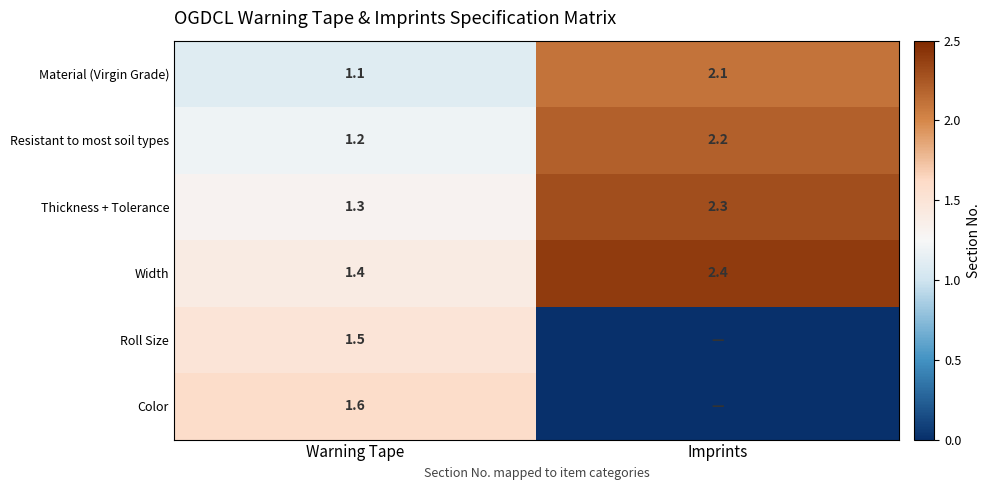

What is the highest value of the Thickness + Tolerance series?

2.3